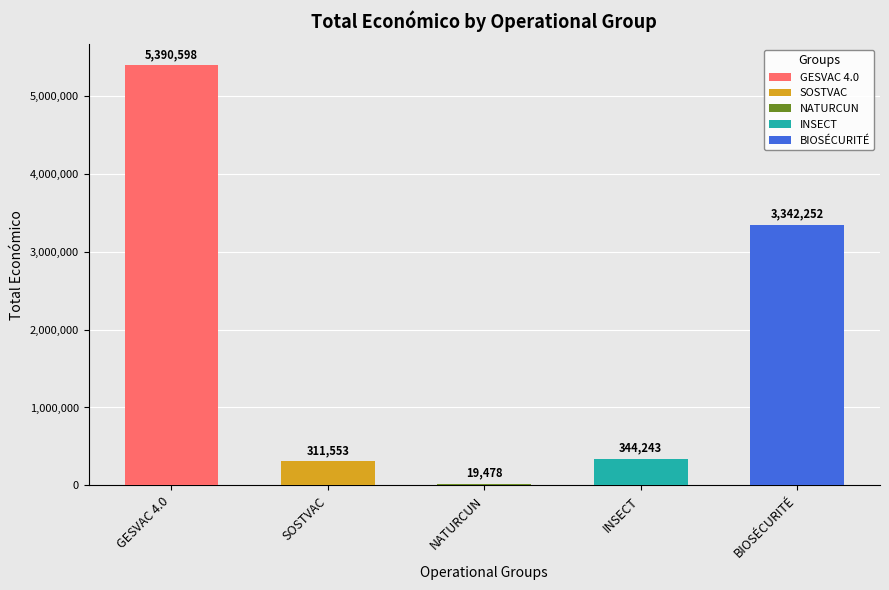

How many bars are there in total?

5